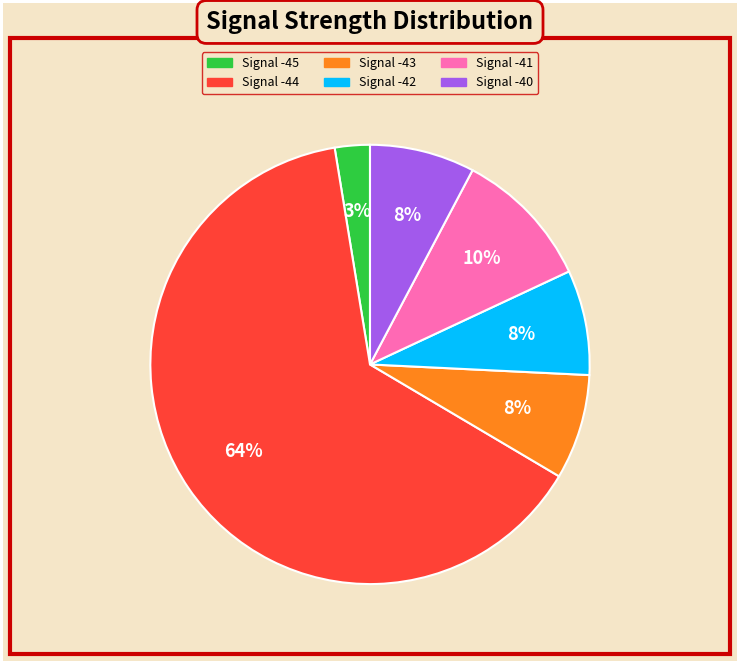

To the nearest percent, what is the average slice percentage?

17%